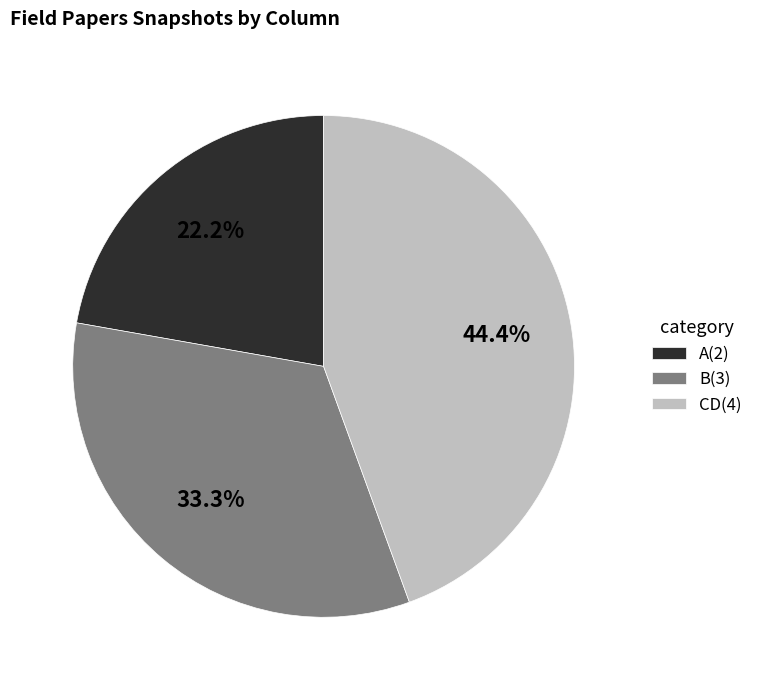

Which has a higher value, A(2) or CD(4)?

CD(4)